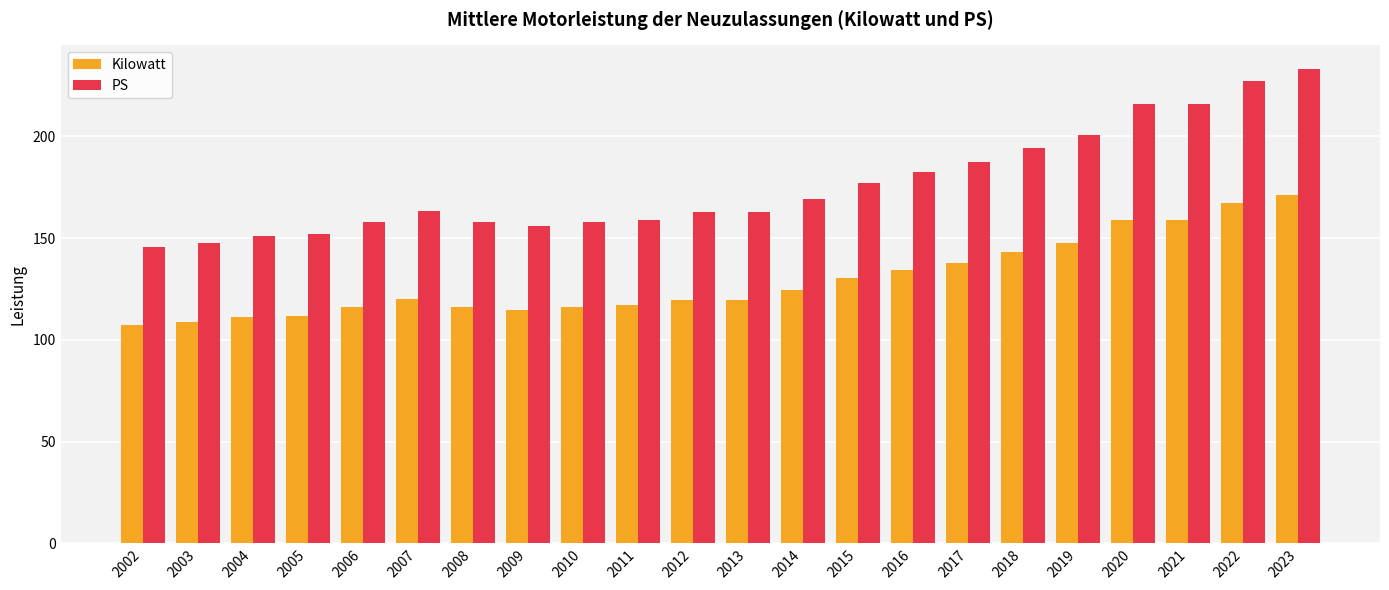

Does the chart contain stacked bars?

No